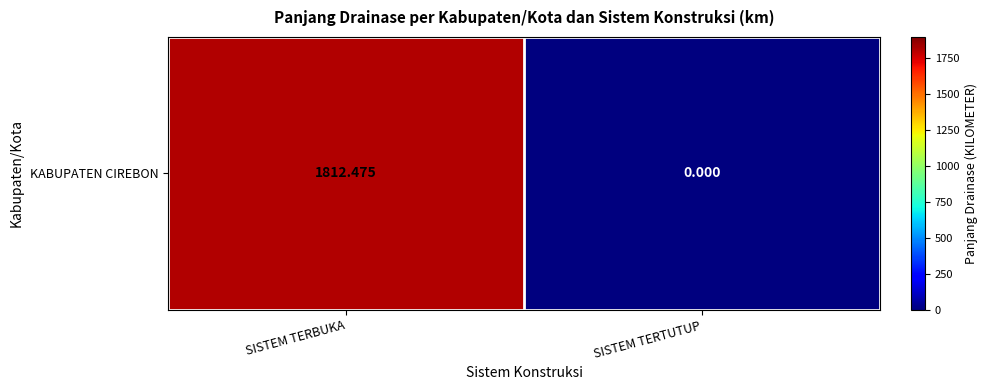

Reading left to right, what are all the values shown in this chart?

1812.5	0.0